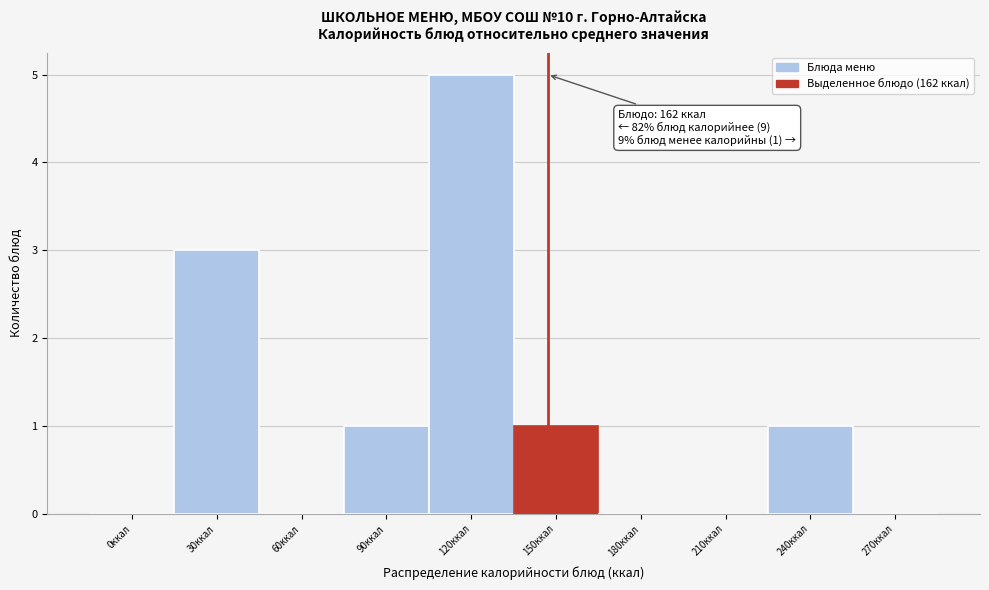

Reading left to right, list all the values displayed in this chart.

0ккал=0	30ккал=3	60ккал=0	90ккал=1	120ккал=5	150ккал=1	180ккал=0	210ккал=0	240ккал=1	270ккал=0